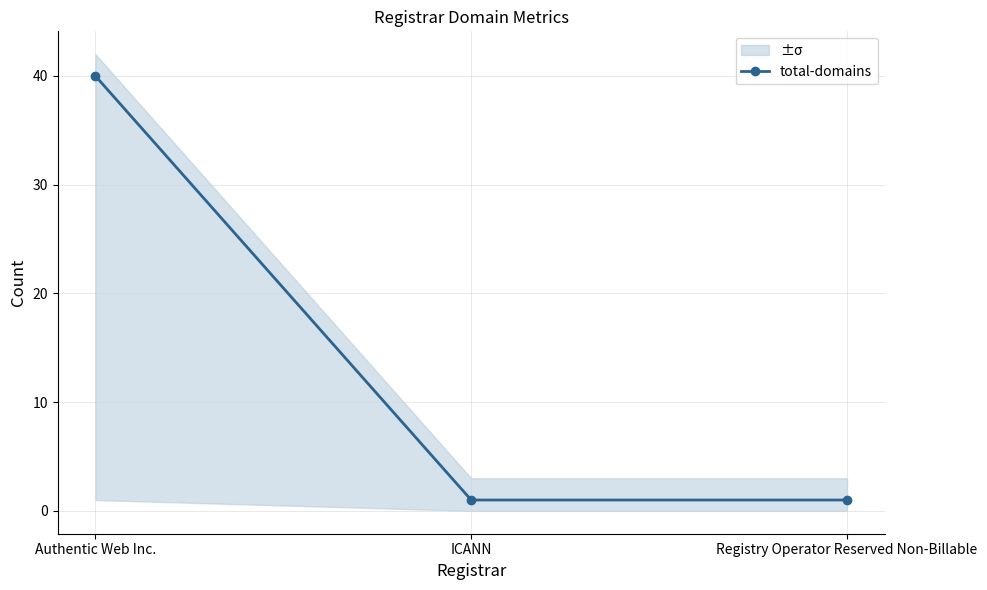

How many lines are shown in the chart?

1